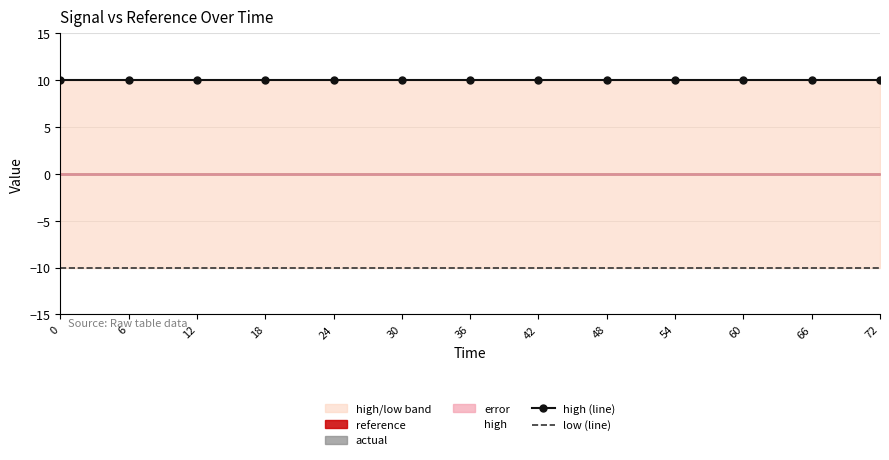

What is the sum of all high (line) values?

130